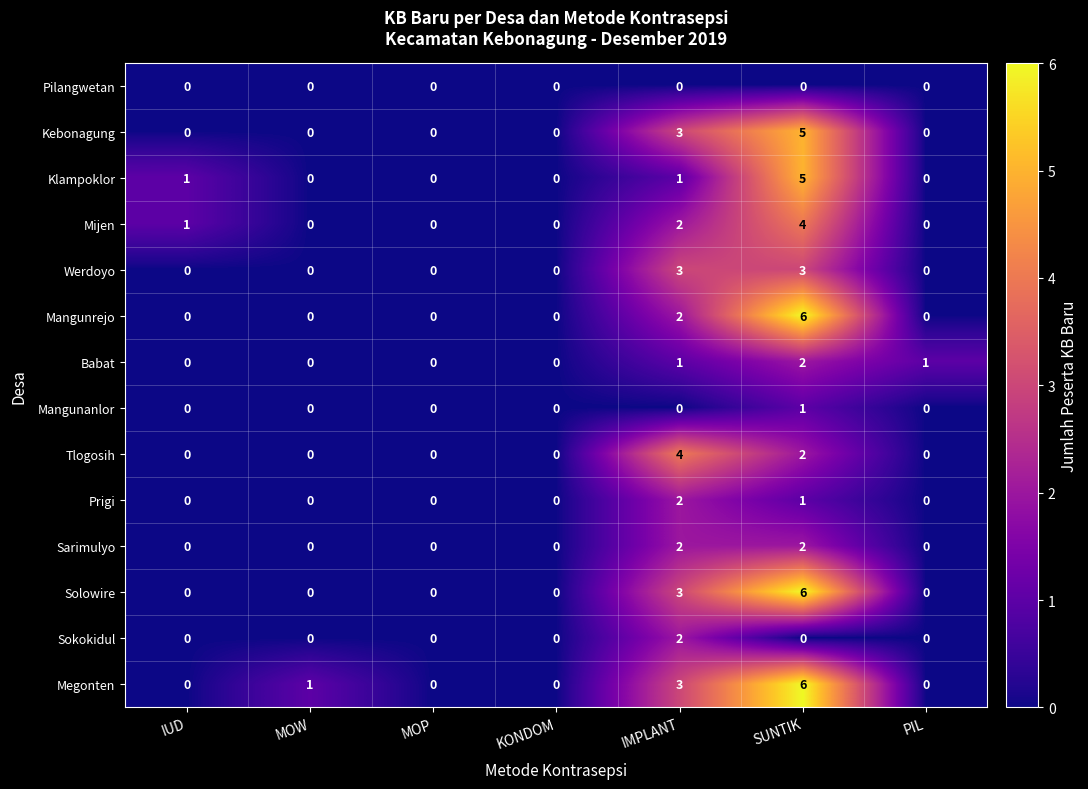

At which category is the sum across all series the highest?

SUNTIK